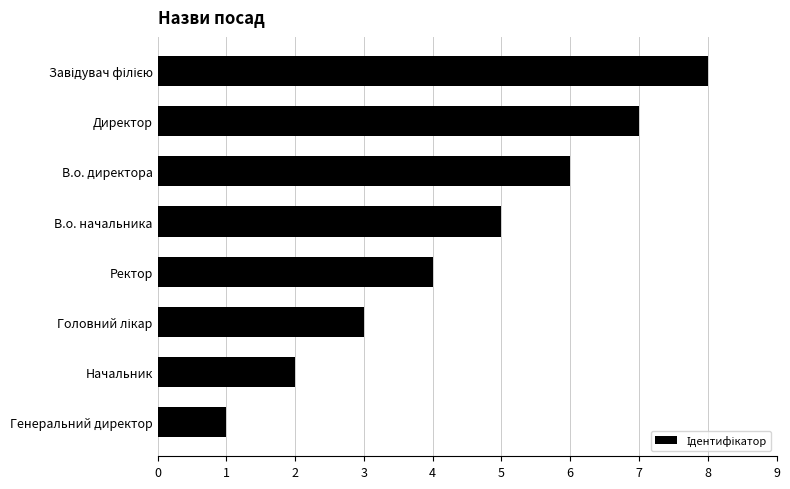

The chart shows a value of 1 at Генеральний директор. True or false?

True